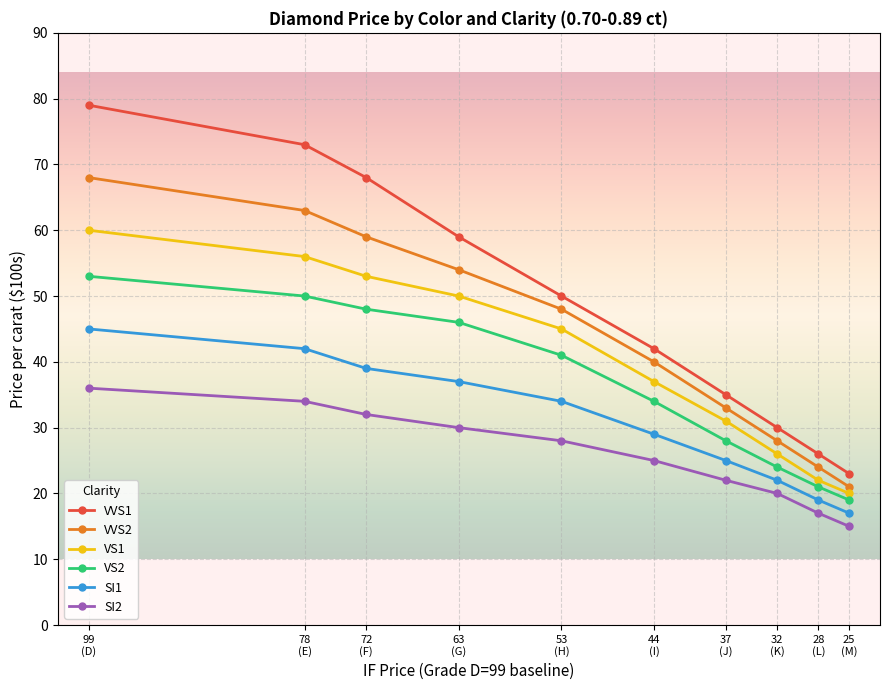

Where does the VVS2 series first go above 48?

99
(D)